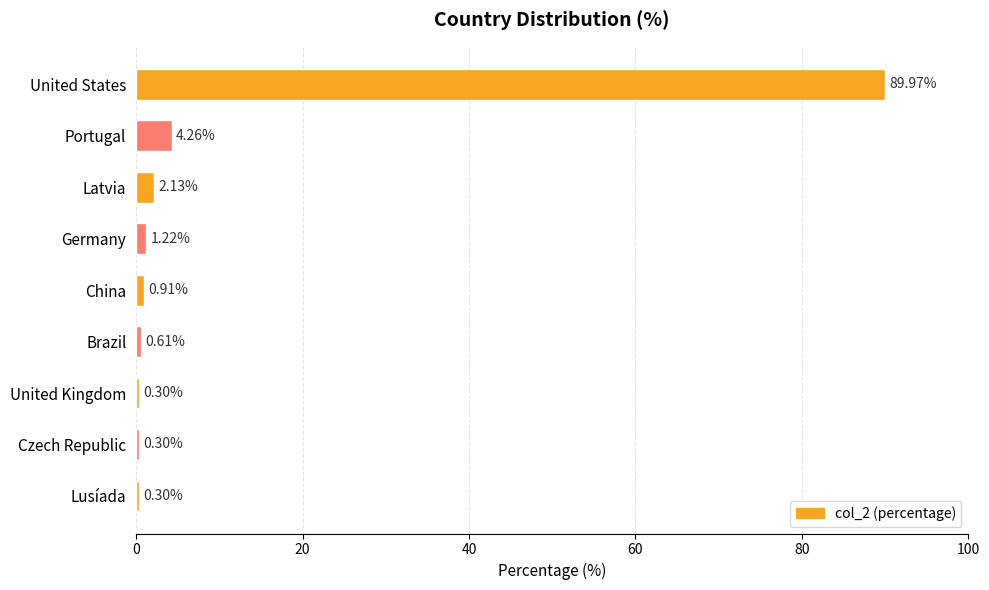

What is the smallest value displayed?

0.3